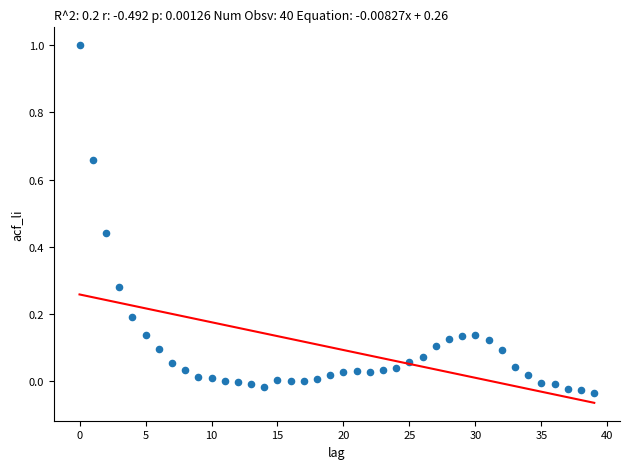

What is the range of Y values (max minus min)?

1.0